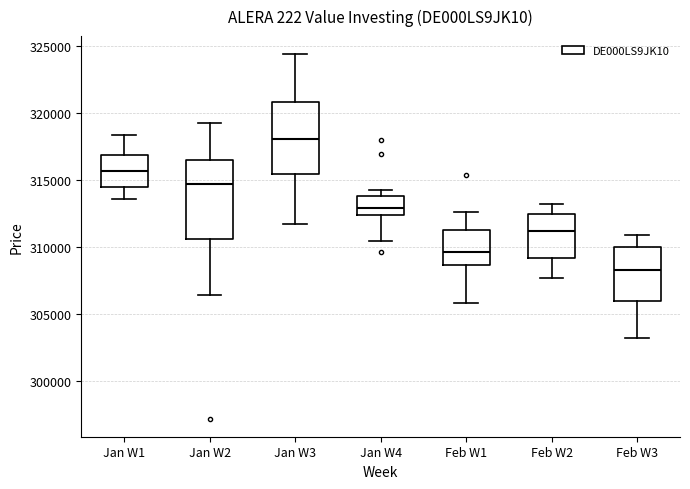

Reading left to right, read every box against the y-axis: the position of its median line, the range the box covers, and the ends of its whiskers. The values are not printed on the chart, so give them approximately, as read against the axis.

Jan W1: median 315500, box 314500 to 317000, whiskers 313500 to 318500
Jan W2: median 314500, box 310500 to 316500, whiskers 306500 to 319000
Jan W3: median 318000, box 315500 to 321000, whiskers 311500 to 324500
Jan W4: median 313000, box 312500 to 314000, whiskers 310500 to 314500
Feb W1: median 309500, box 308500 to 311000, whiskers 306000 to 312500
Feb W2: median 311000, box 309000 to 312500, whiskers 307500 to 313000
Feb W3: median 308500, box 306000 to 310000, whiskers 303000 to 311000